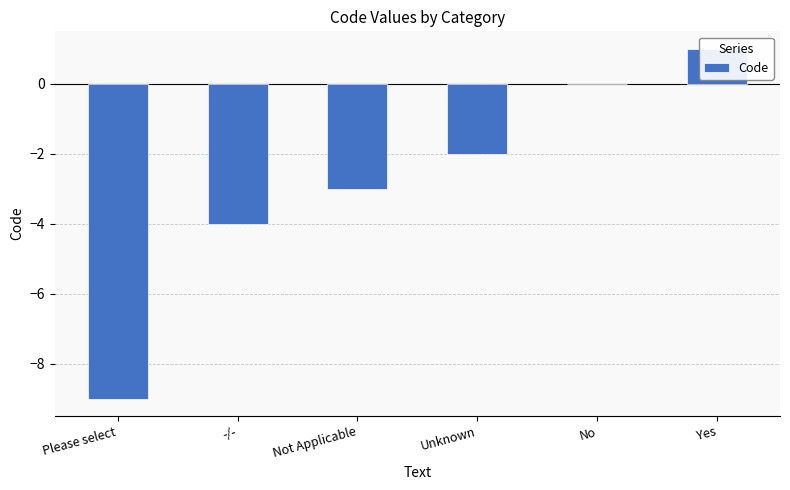

What is the label of the 3rd bar from the right?

Unknown